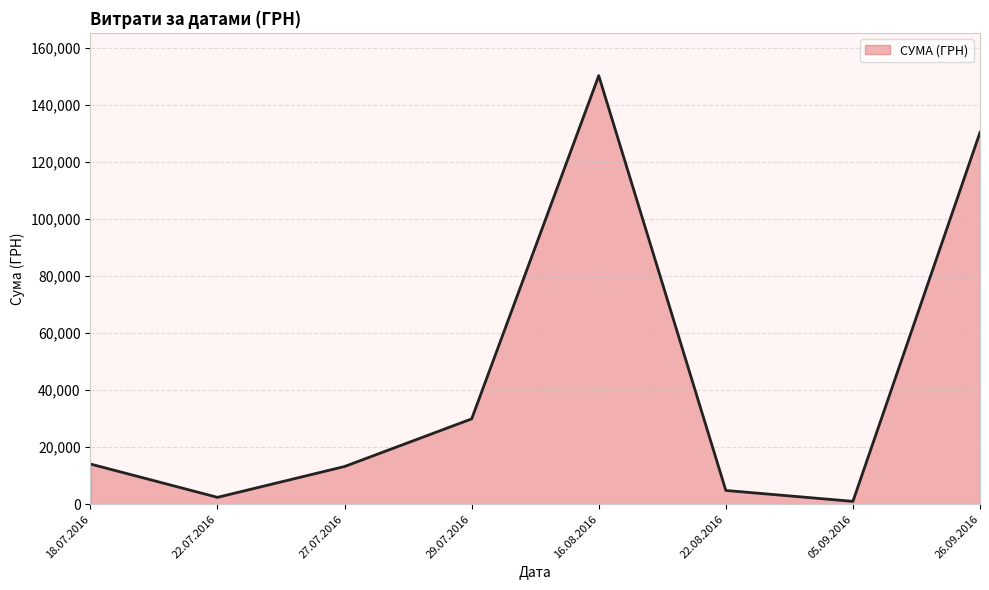

How many categories are shown in the chart?

8